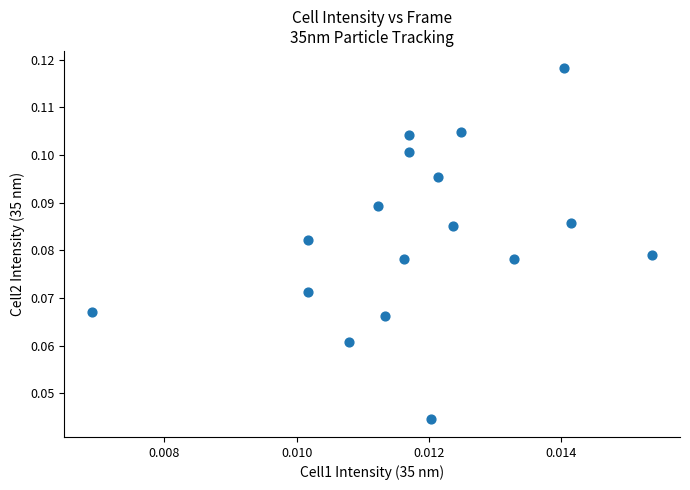

Count the number of points in this scatter plot.

17